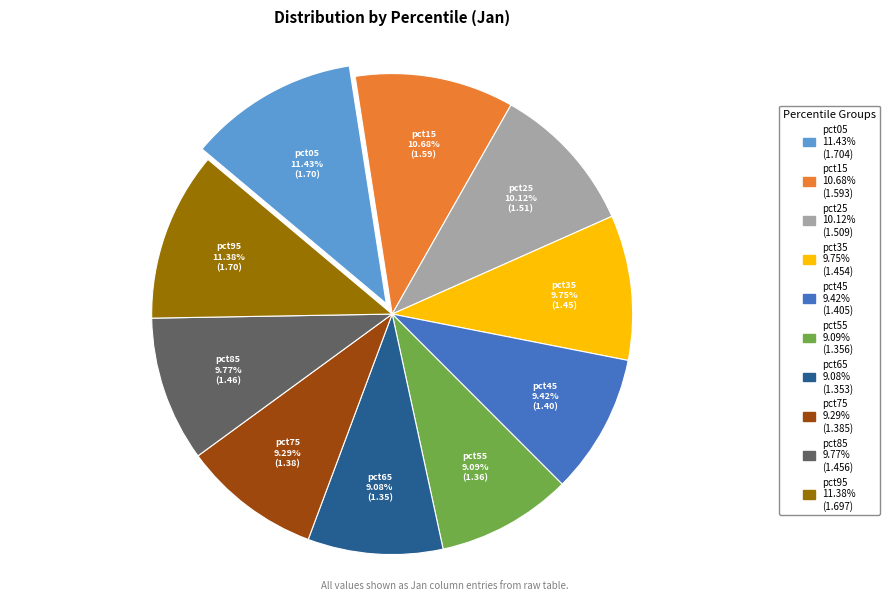

Does pct85 represent more than half of the total?

No